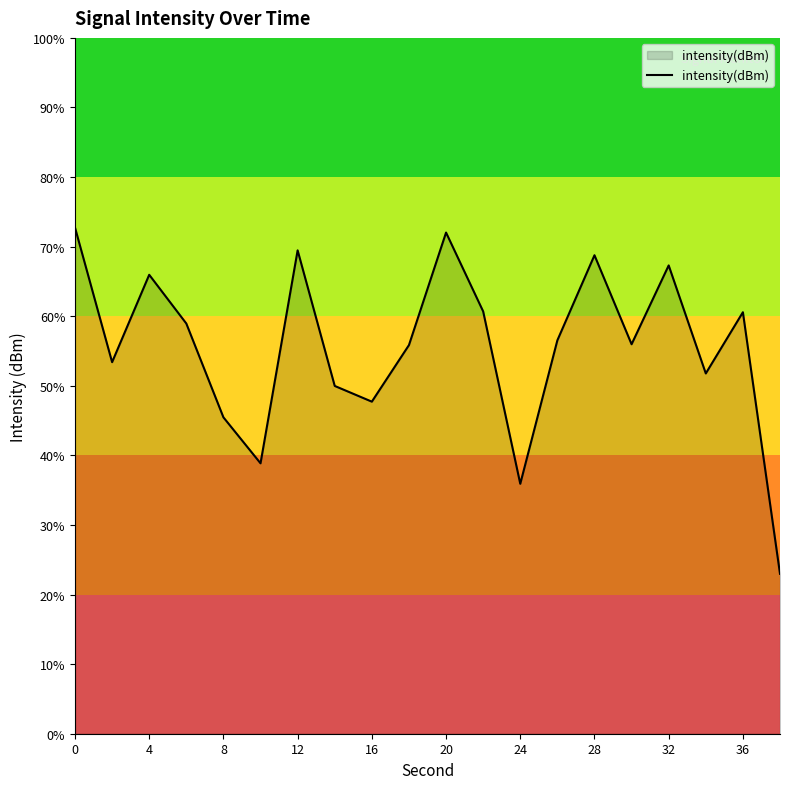

How many points are higher than both their immediate neighbors (excluding endpoints)?

6